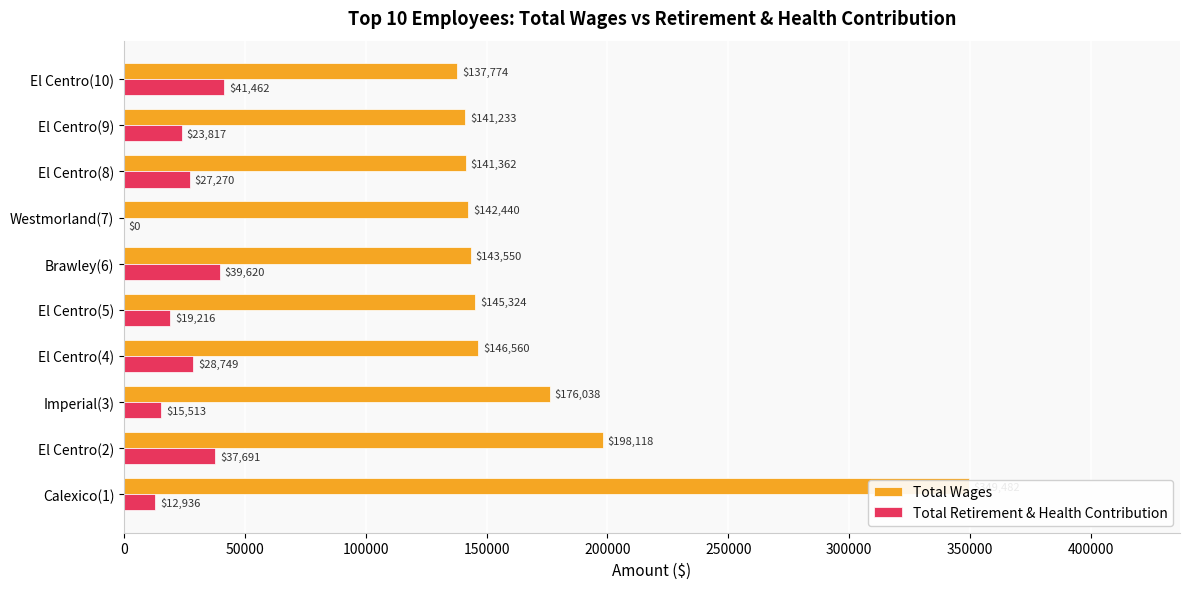

Is it true that Total Wages equals 82406 at El Centro(9)?

False